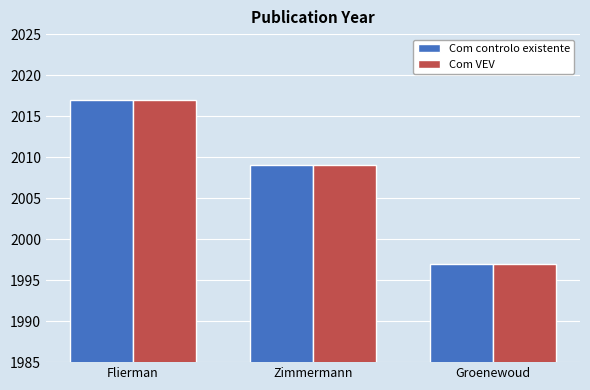

Rank the categories by Com controlo existente value from highest to lowest.

Flierman, Zimmermann, Groenewoud